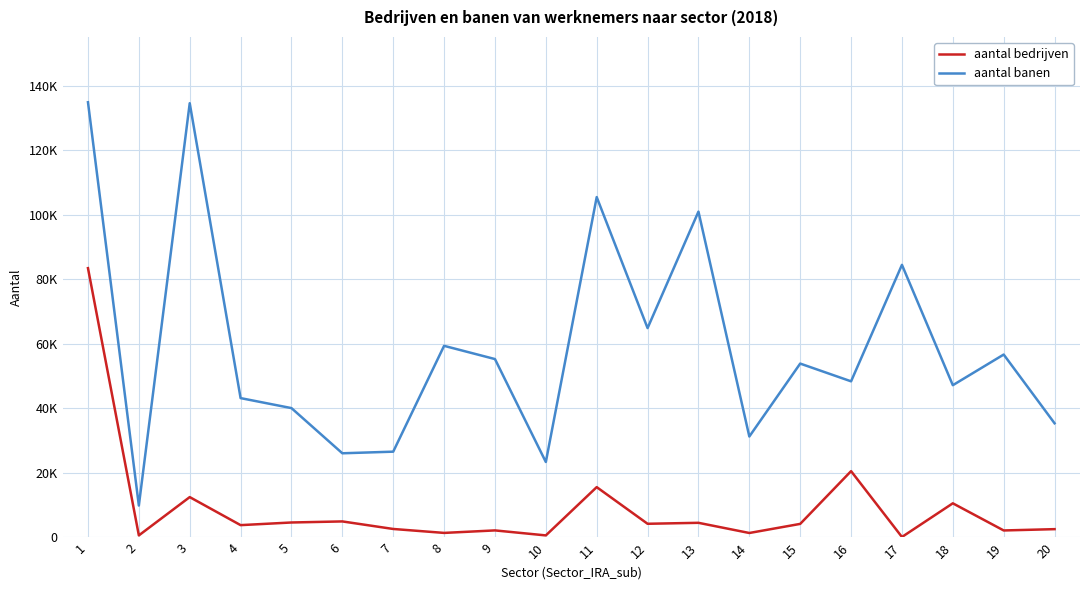

True or false: aantal bedrijven and aantal banen intersect in this chart.

False